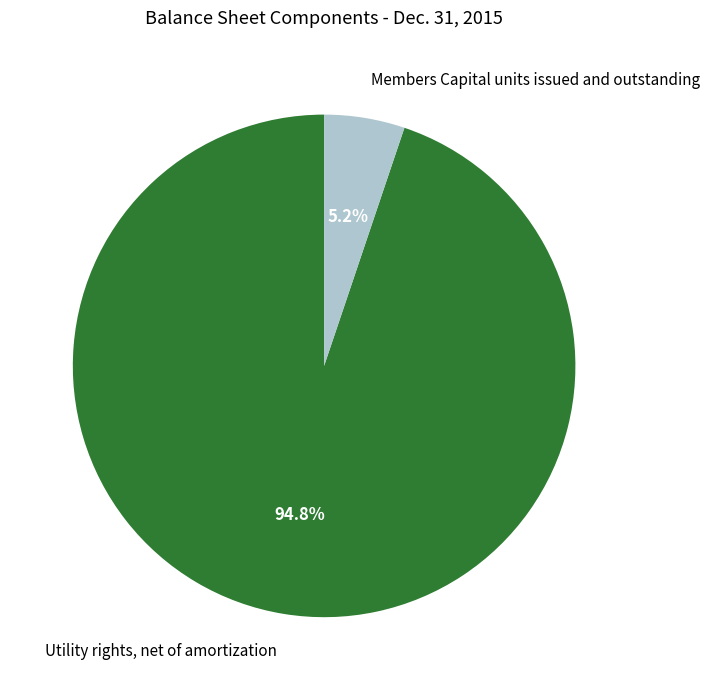

How many segments does this pie chart have?

2